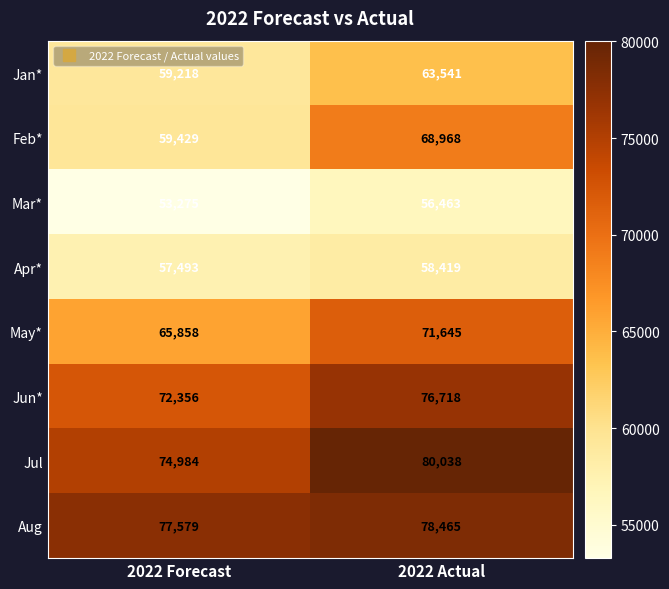

What is the difference between the highest and lowest values at 2022 Forecast?

24304